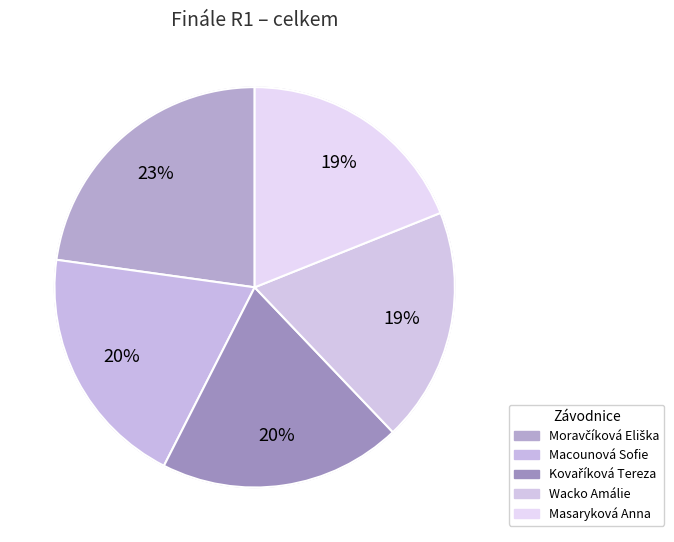

To the nearest percent, what percentage of the pie is Moravčíková Eliška?

23%